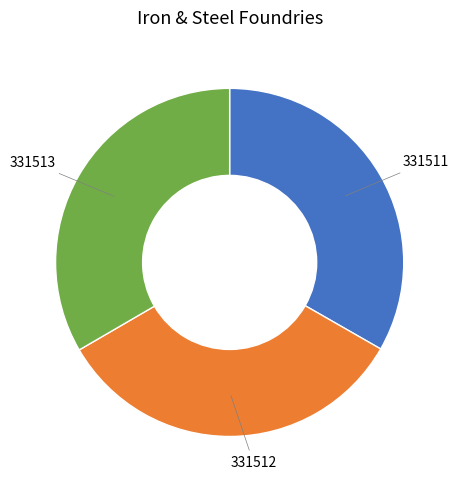

What is the ratio of the value at 331513 to the value at 331512?

1.0